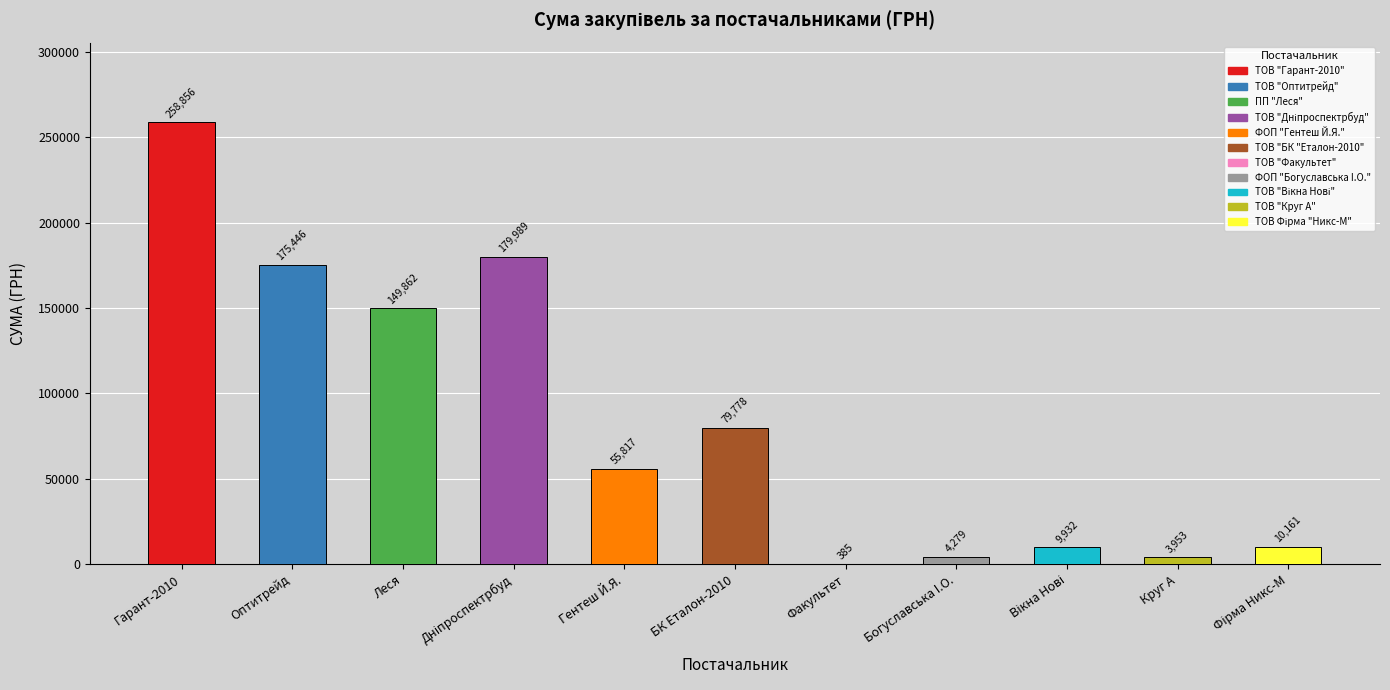

What is the difference between the values at Гарант-2010 and Круг А?

254903.1